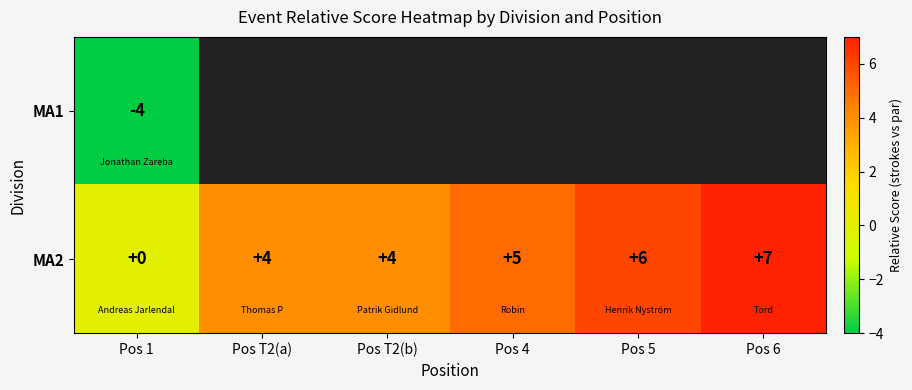

The value of MA2 at Pos 5 is 3. True or false?

False